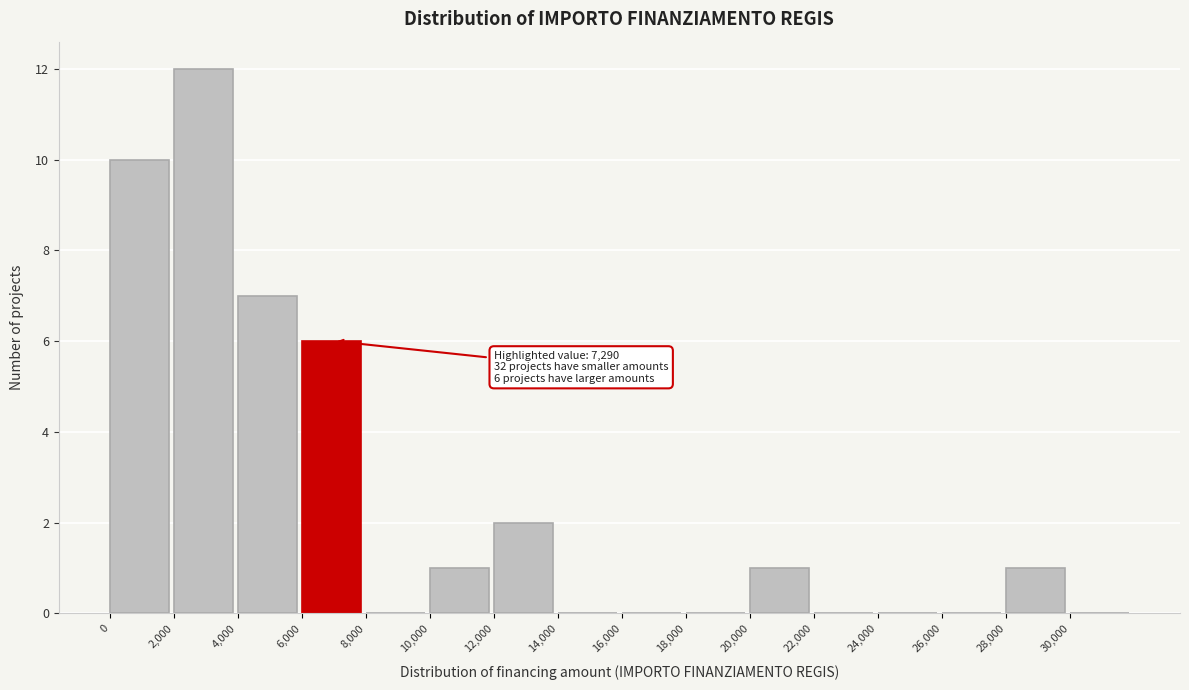

Over which range of the x-axis is the bar tallest?

2000 to 4000